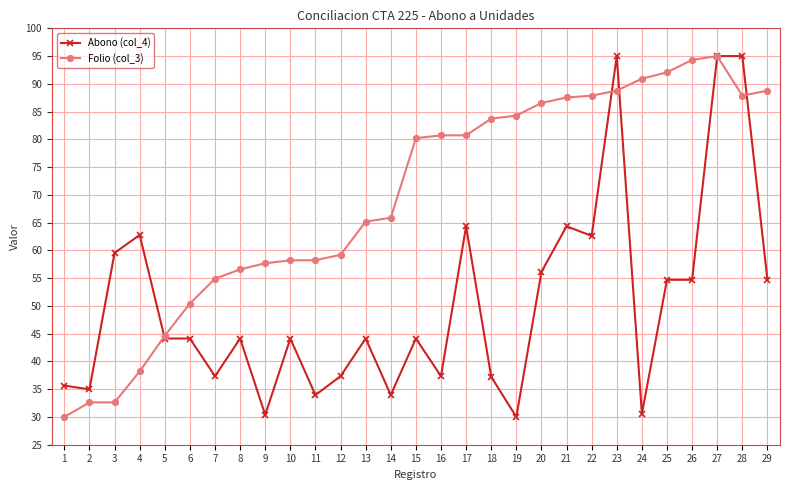

Is it true that Abono (col_4) equals 44.1 at 8?

True